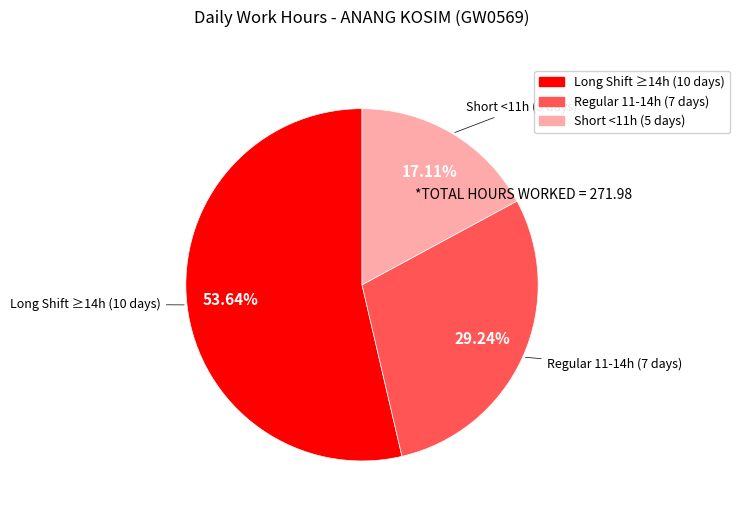

Is there any slice that represents more than half of the pie?

Yes